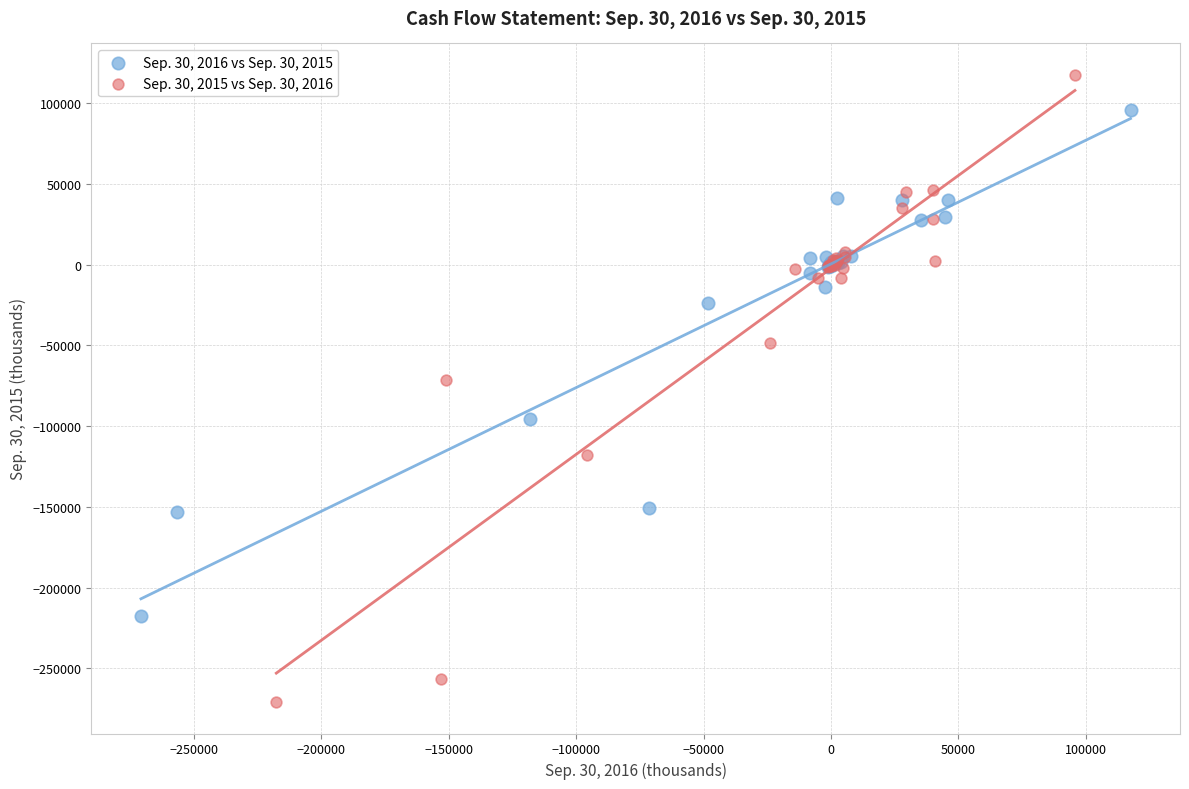

What are all the series names shown in the legend?

Sep. 30, 2016 vs Sep. 30, 2015, Sep. 30, 2015 vs Sep. 30, 2016